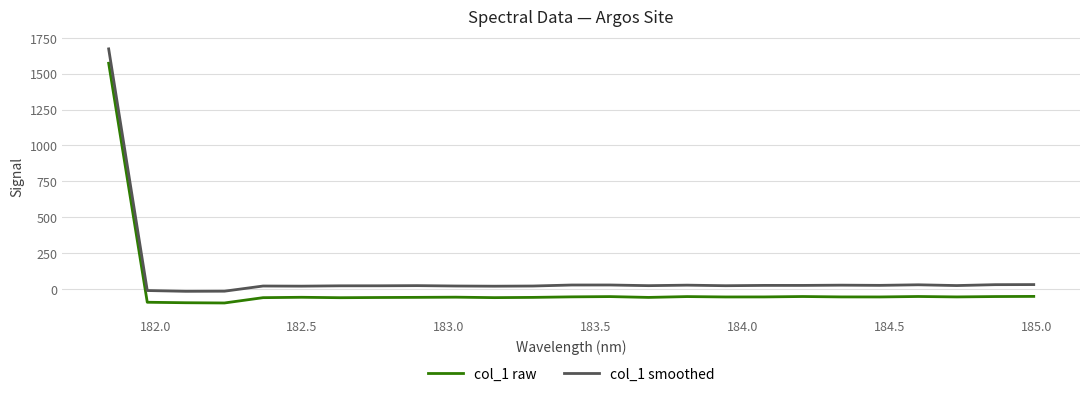

What is the highest value of the col_1 smoothed series?

1673.1